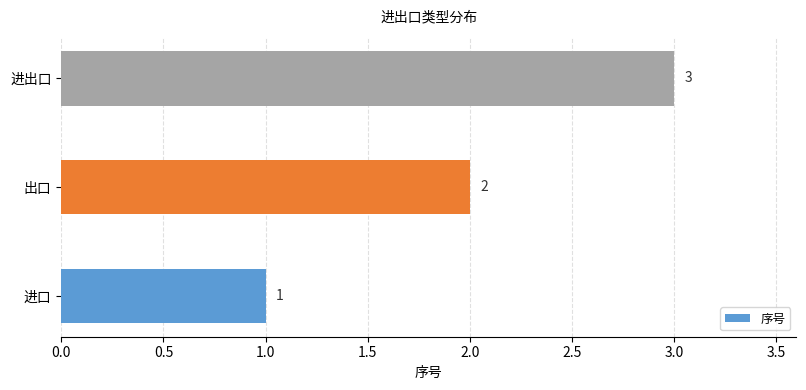

The value at 出口 is 2. True or false?

True